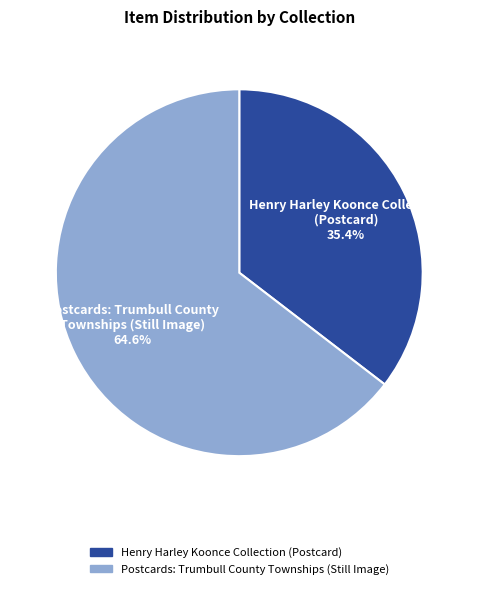

Does Henry Harley Koonce Collection (Postcard) represent more than half of the total?

No